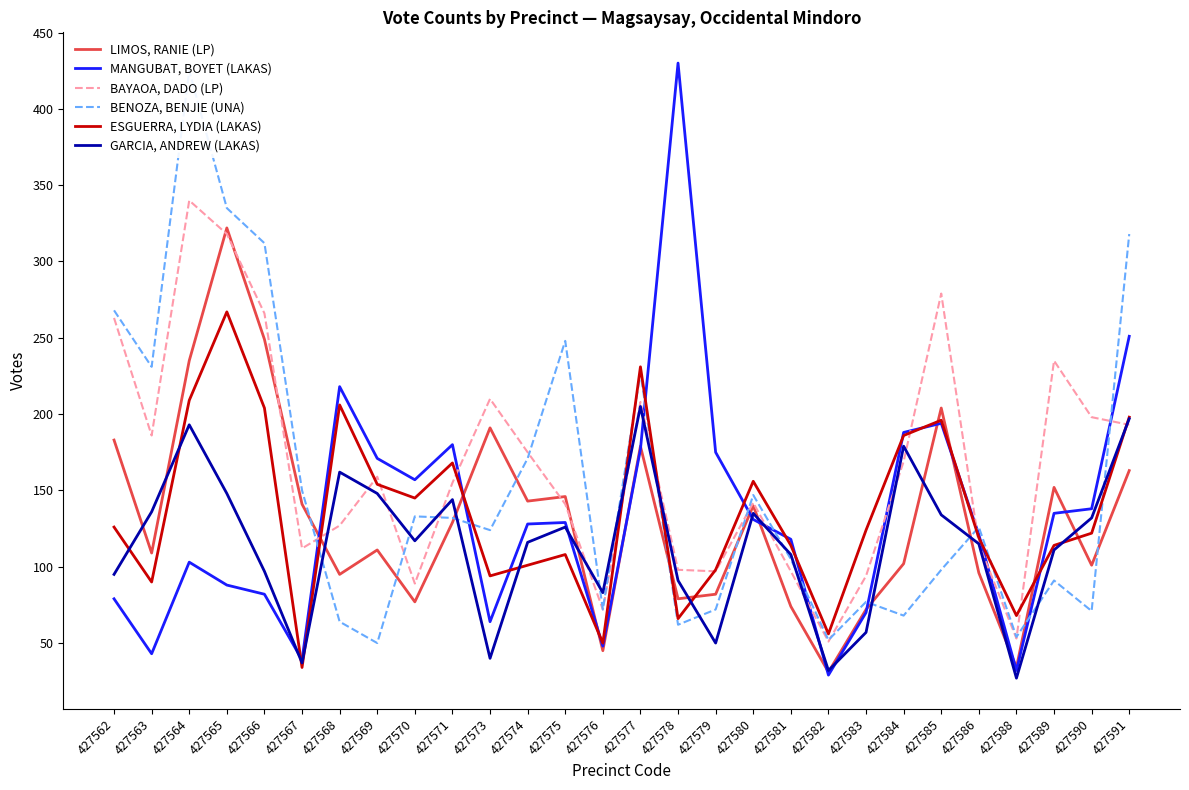

At which label does BENOZA, BENJIE (UNA) reach its minimum?

427569